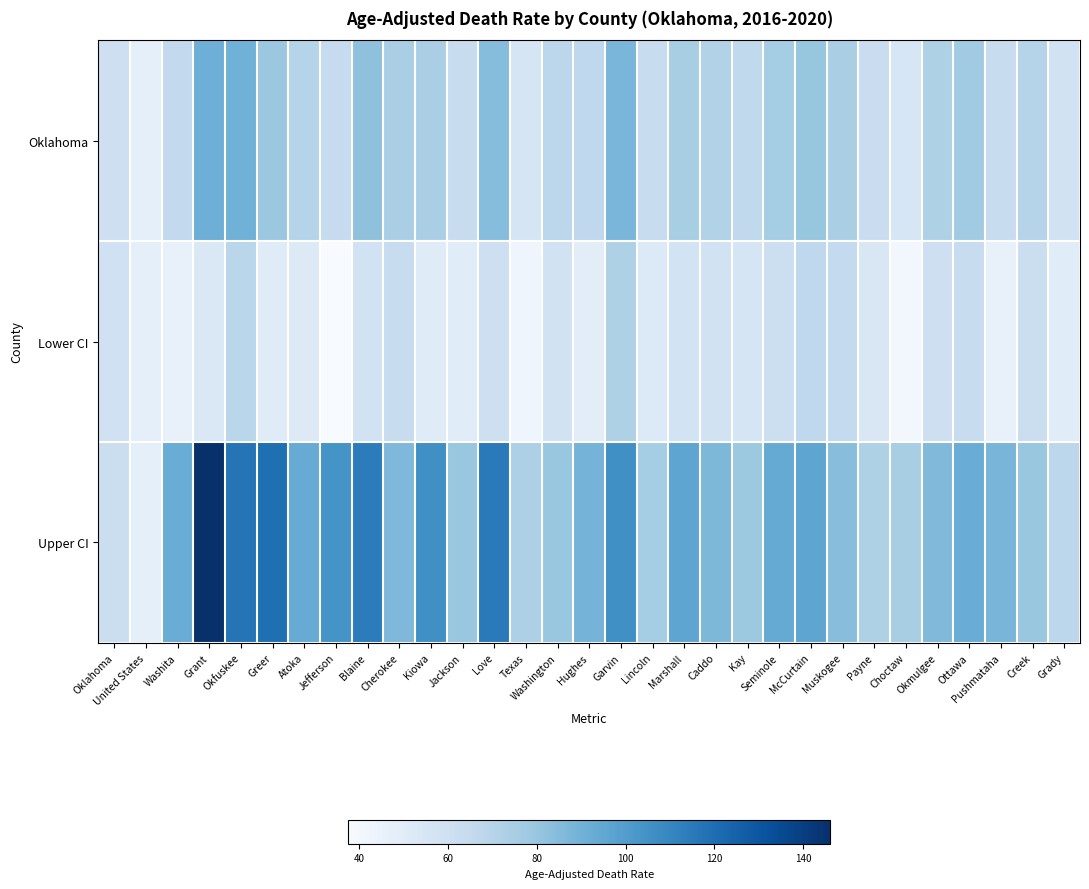

At McCurtain, list the series in order from smallest to largest.

Lower CI, Oklahoma, Upper CI